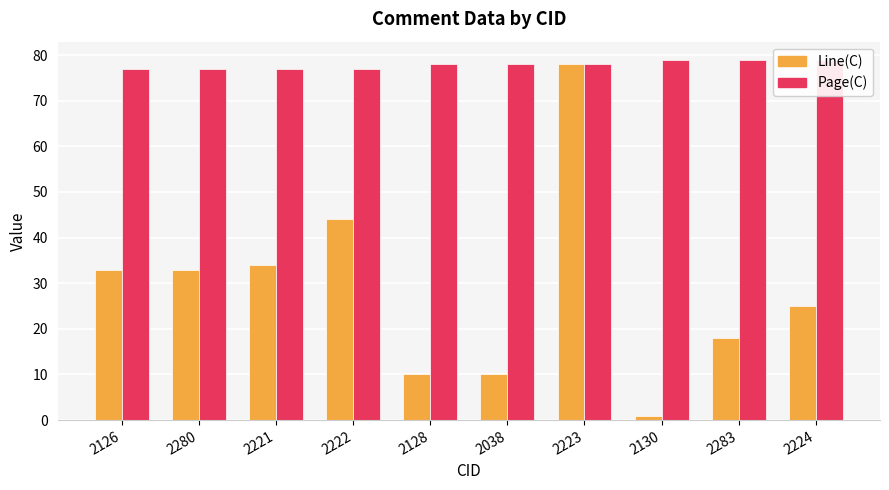

Reading left to right, list all the values displayed in this chart.

Line(C): 2126=33	2280=33	2221=34	2222=44	2128=10	2038=10	2223=78	2130=1	2283=18	2224=25
Page(C): 2126=77	2280=77	2221=77	2222=77	2128=78	2038=78	2223=78	2130=79	2283=79	2224=79